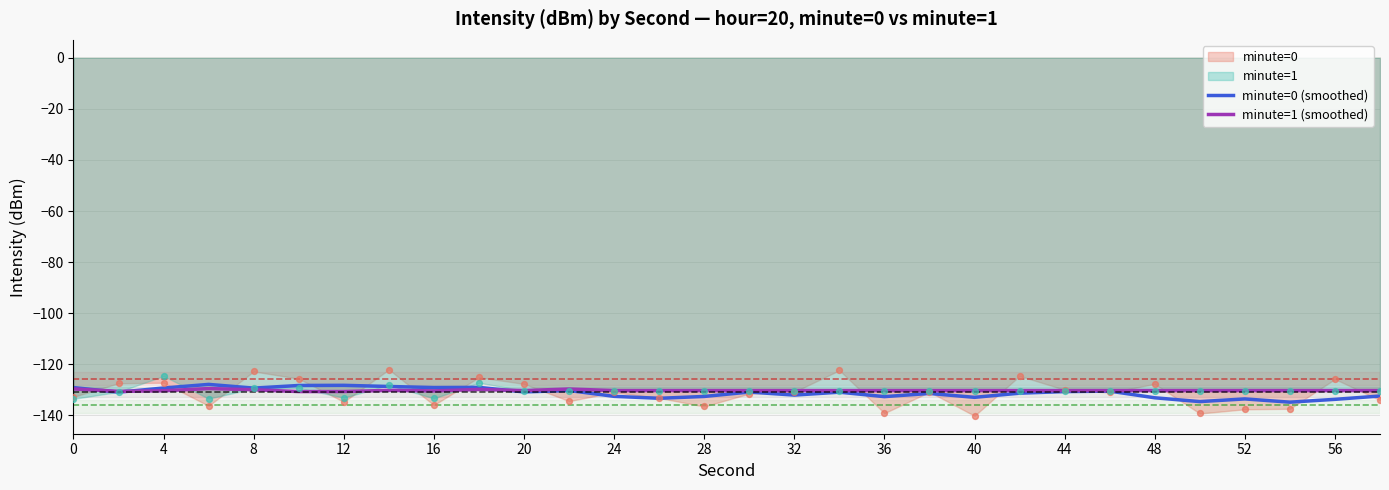

Is it true that minute=1 (smoothed) equals -130.3 at 20?

True